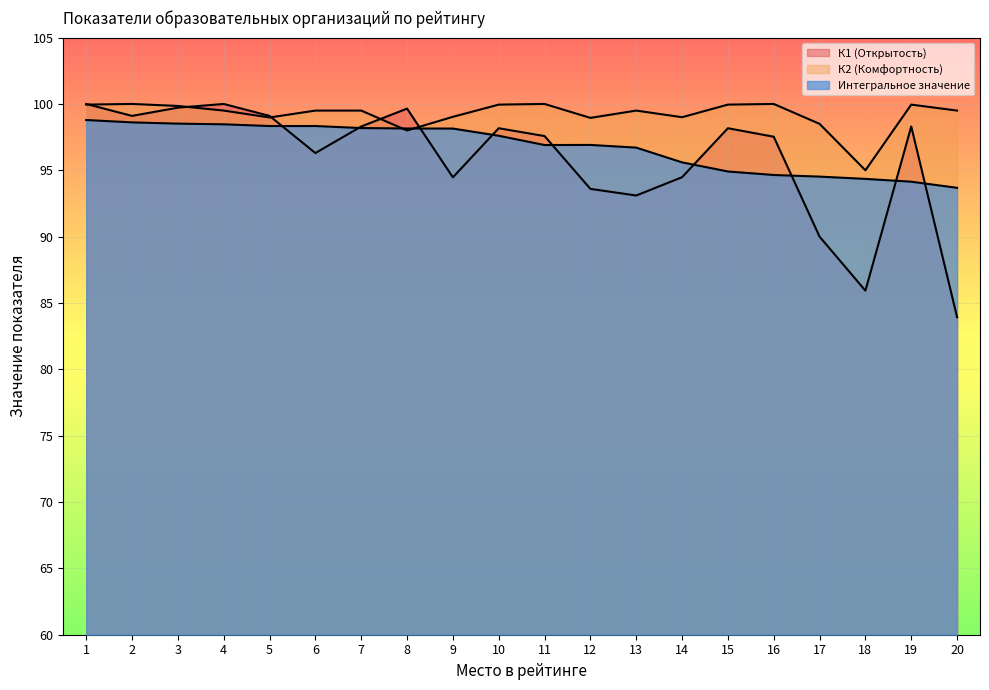

Which label corresponds to the smallest value in the chart?

20